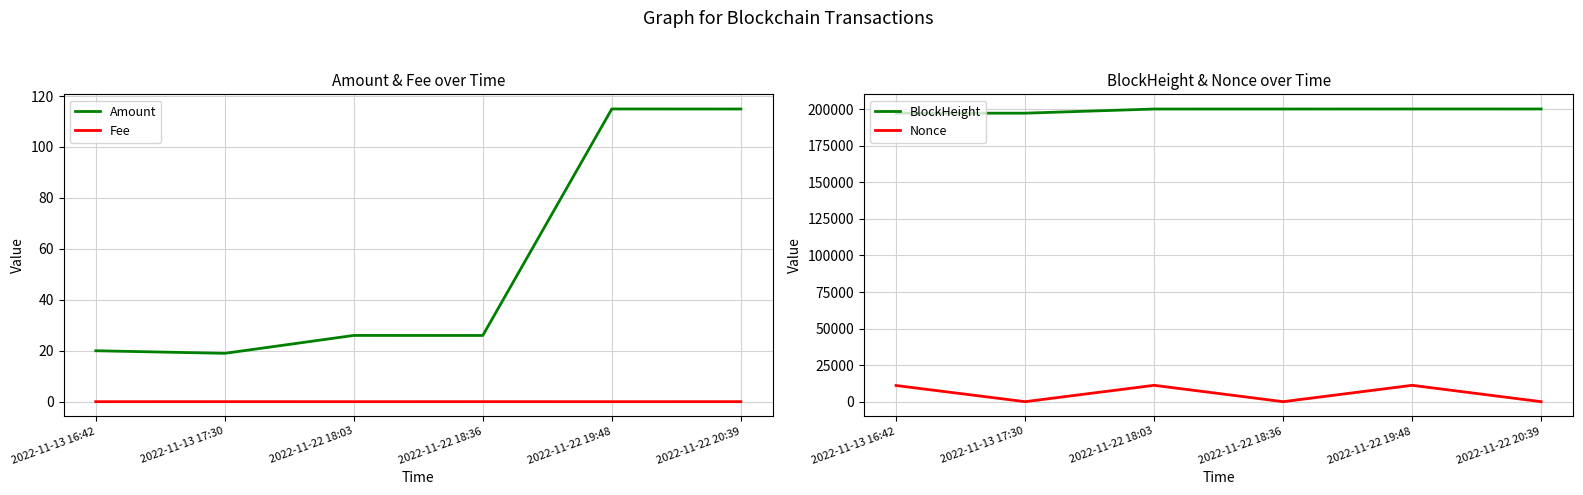

Reading left to right, list all the values displayed in this chart.

Amount: 2022-11-13 16:42=20.0	2022-11-13 17:30=19.0	2022-11-22 18:03=26.0	2022-11-22 18:36=26.0	2022-11-22 19:48=114.9	2022-11-22 20:39=114.9
Fee: 2022-11-13 16:42=0.0	2022-11-13 17:30=0.0	2022-11-22 18:03=0.0	2022-11-22 18:36=0.0	2022-11-22 19:48=0.0	2022-11-22 20:39=0.0
BlockHeight: 2022-11-13 16:42=197298.0	2022-11-13 17:30=197304.0	2022-11-22 18:03=200142.0	2022-11-22 18:36=200150.0	2022-11-22 19:48=200171.0	2022-11-22 20:39=200179.0
Nonce: 2022-11-13 16:42=11051.0	2022-11-13 17:30=0.0	2022-11-22 18:03=11191.0	2022-11-22 18:36=1.0	2022-11-22 19:48=11195.0	2022-11-22 20:39=2.0